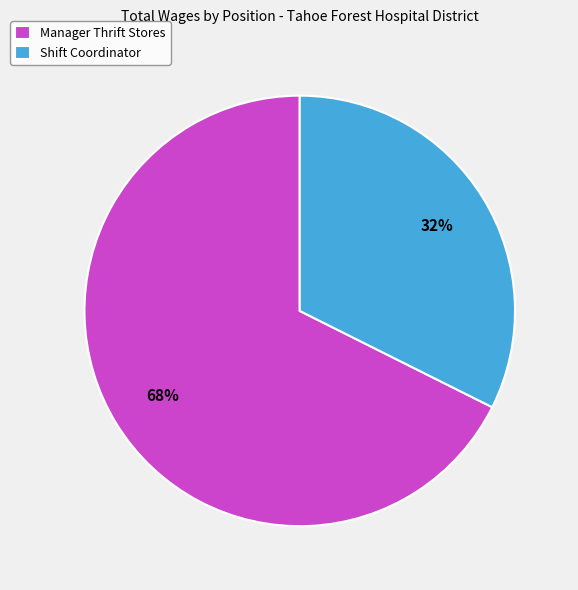

Between Manager Thrift Stores and Shift Coordinator, which is larger?

Manager Thrift Stores